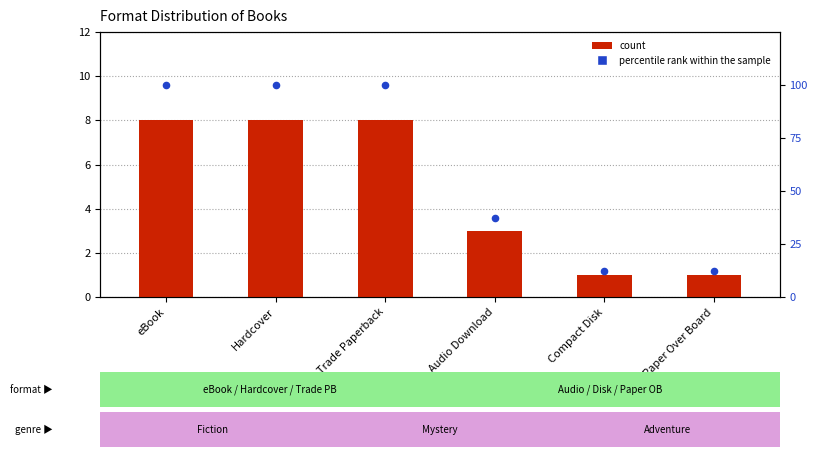

At which category is the sum across all series the highest?

eBook